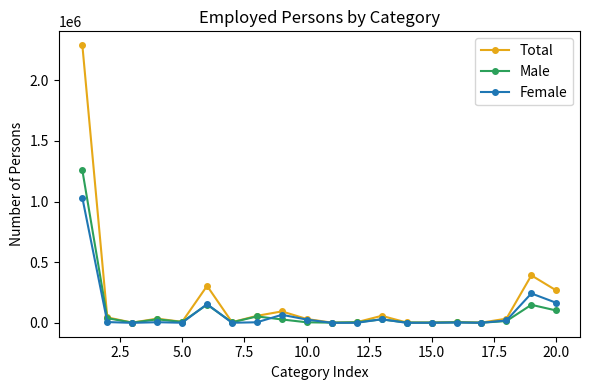

Which series has the widest spread of values?

Total